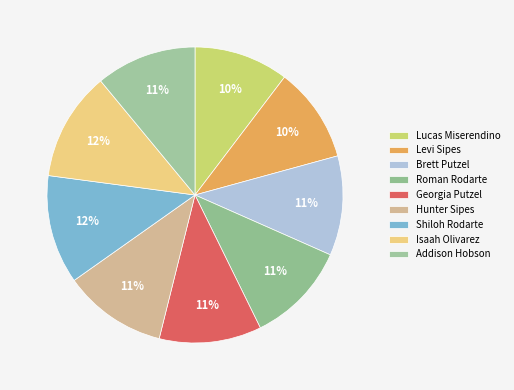

How many slices are in this pie chart?

9